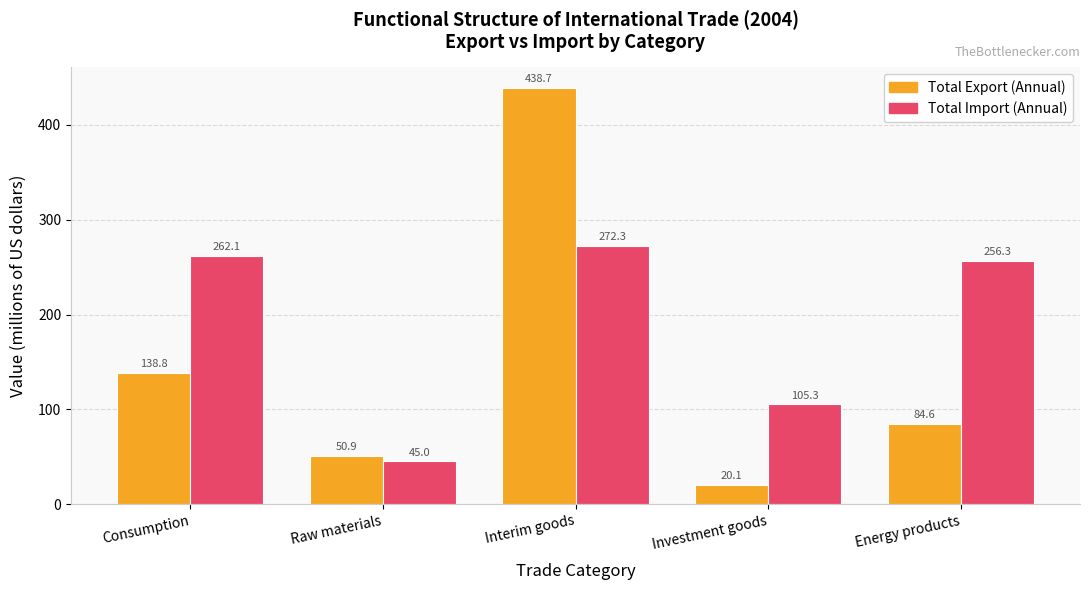

What is the value of the Total Import (Annual) bar at the 1st from the left?

262.1